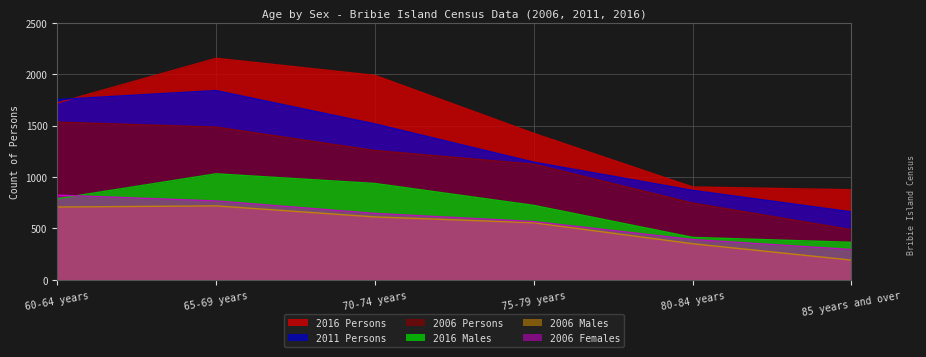

Which series has the largest range (max minus min)?

2016 Persons